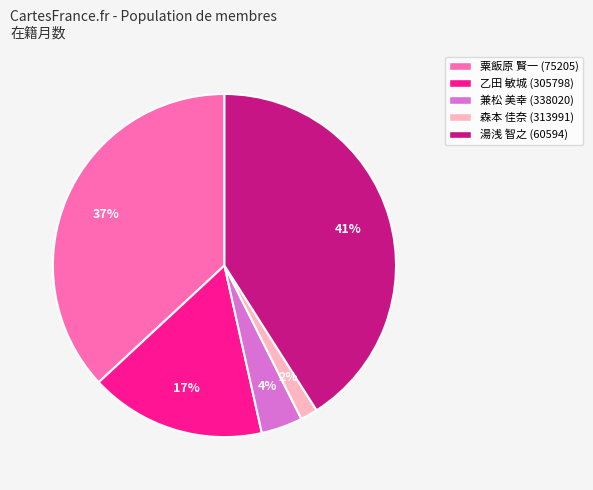

True or false: 乙田 敏城 (305798) accounts for 29% of the total.

False